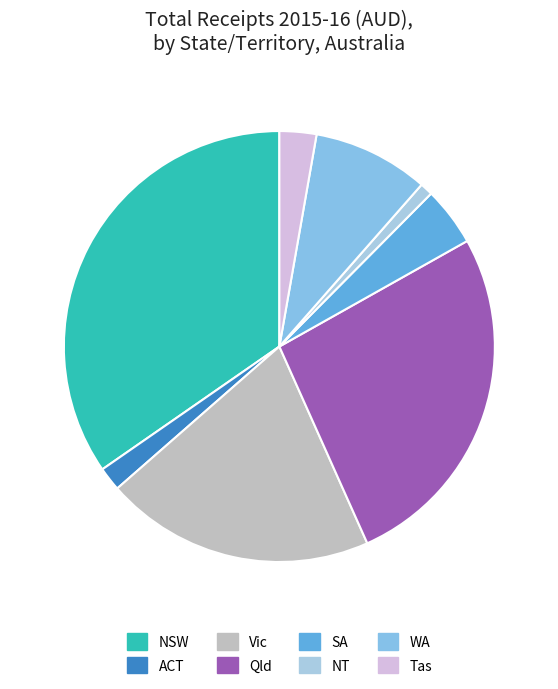

To the nearest percent, what is the difference between the Tas and ACT slice percentages?

1%